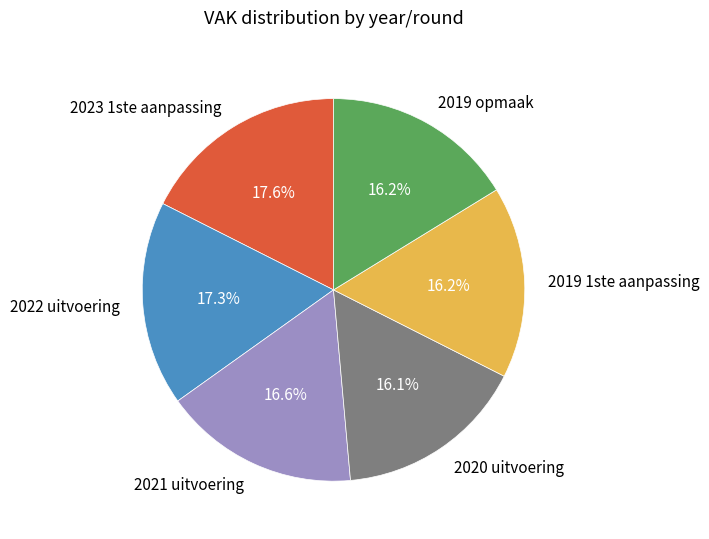

Between 2022 uitvoering and 2020 uitvoering, which is larger?

2022 uitvoering